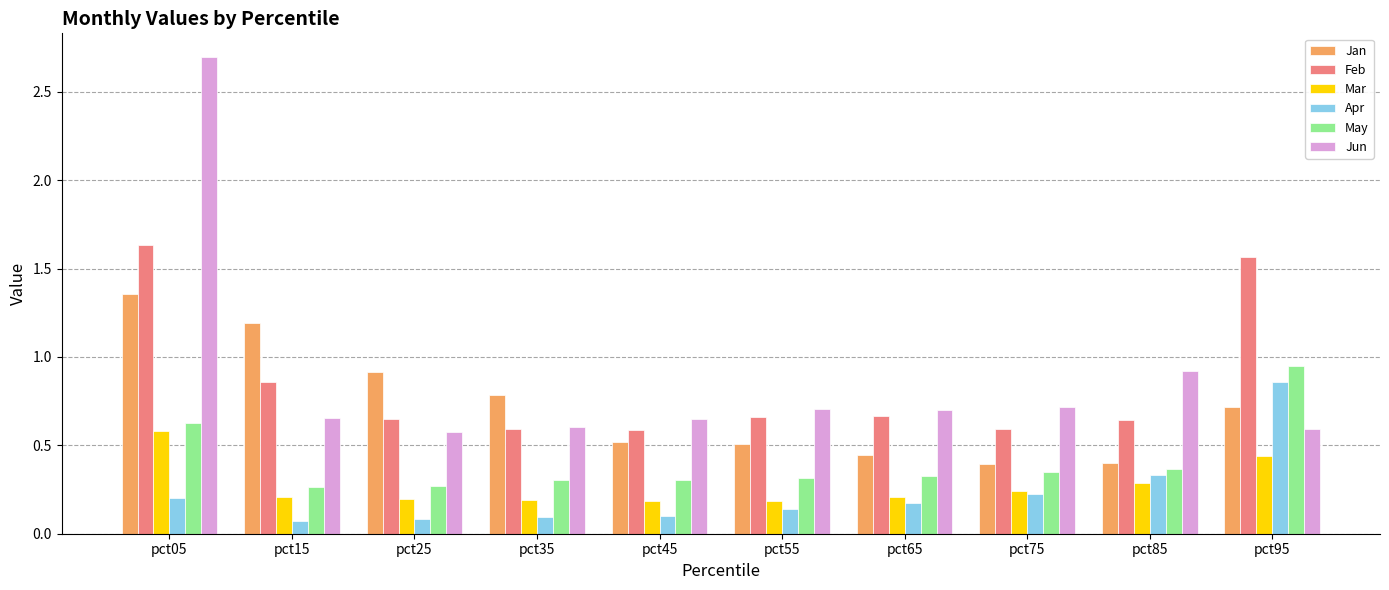

What is the difference between the maximum and minimum values in the Feb series?

1.0